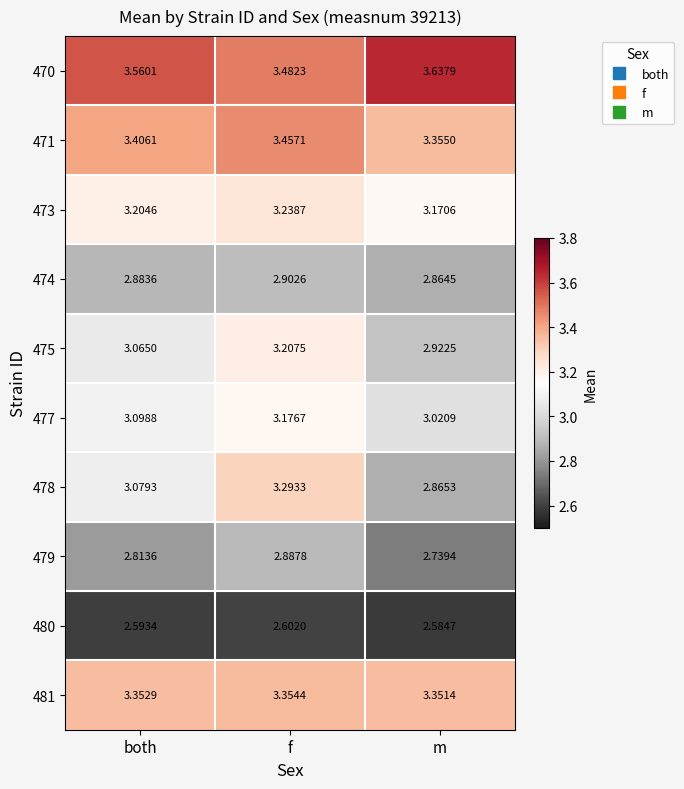

List the labels in order of 473 value, smallest first.

m, both, f